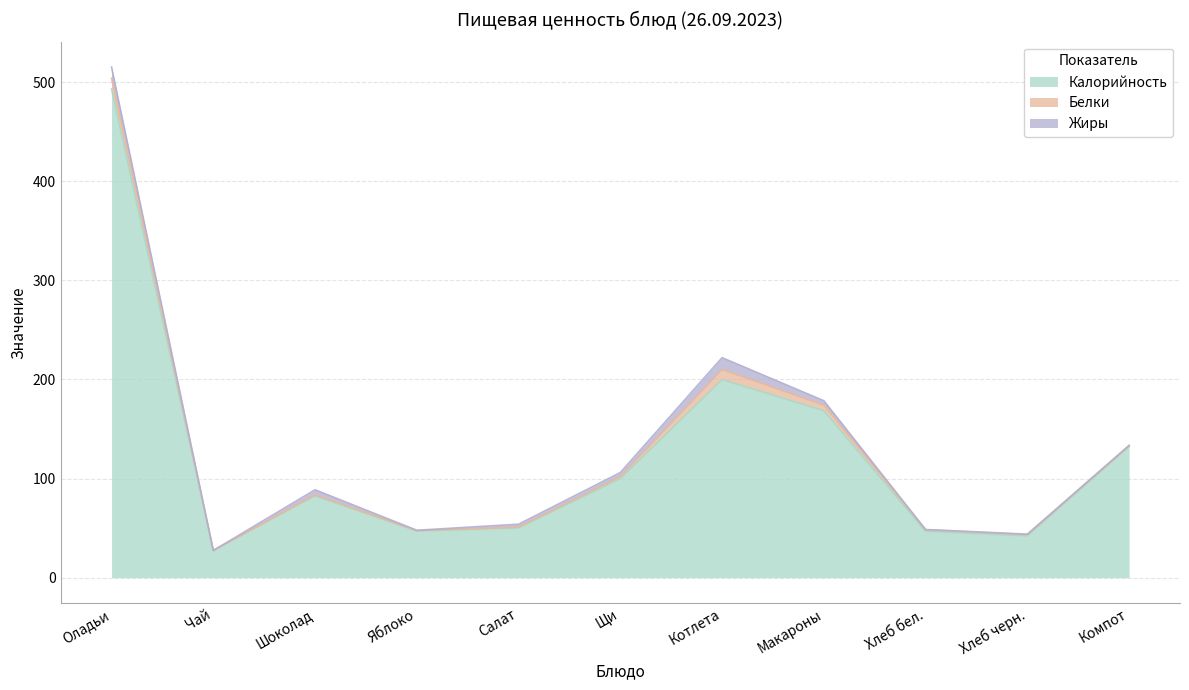

What is the lowest value of the Белки series?

0.1